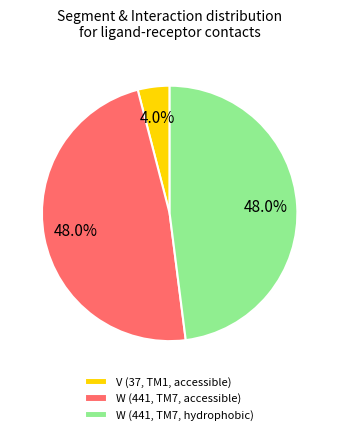

Is it true that W (441, TM7, accessible) is 58% of the pie?

False